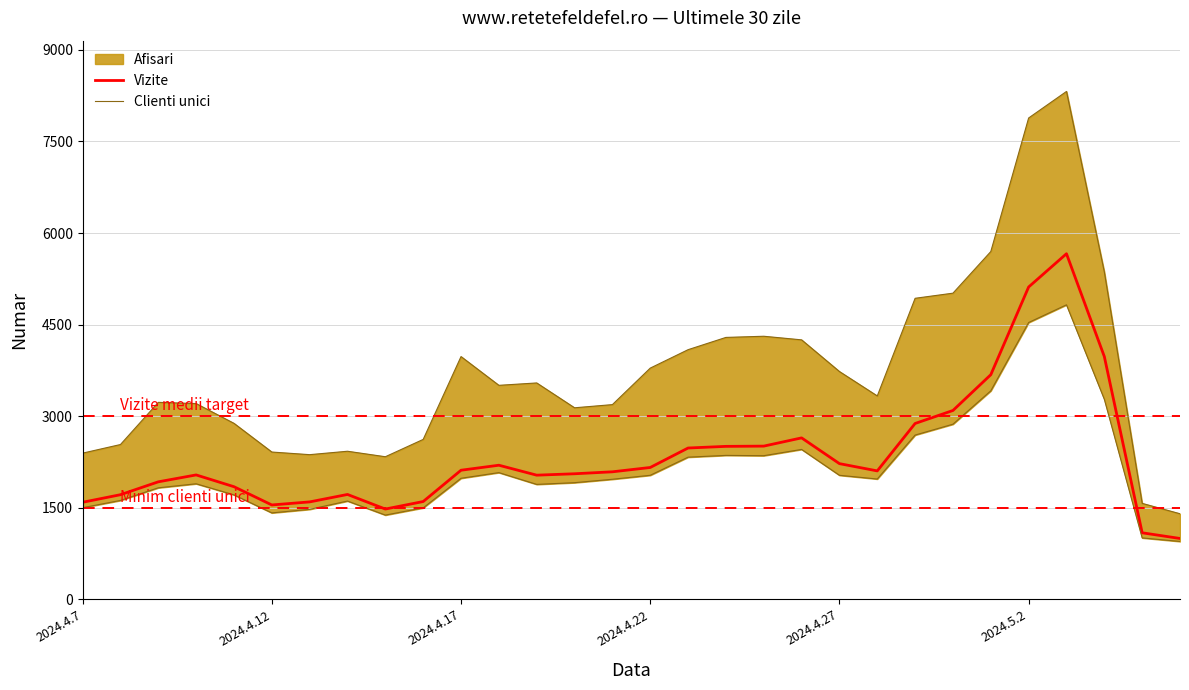

What is the value of the Vizite point at the 19th from the left?

2509